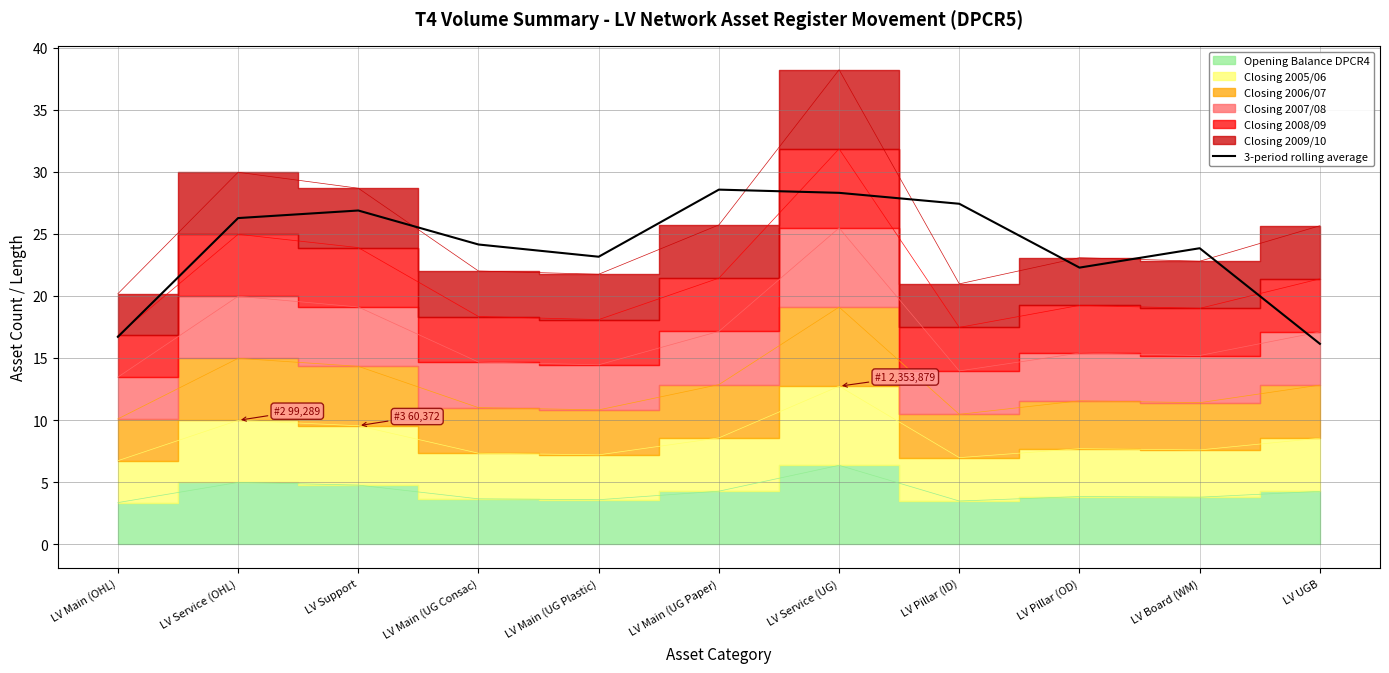

What is the label of the 11th point from the left?

LV UGB